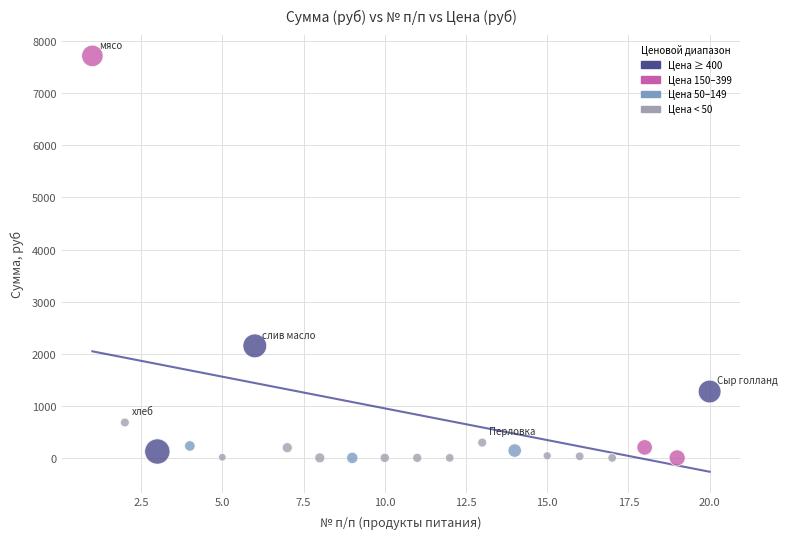

What Y value in the scatter plot is closest to 3858?

2150.6